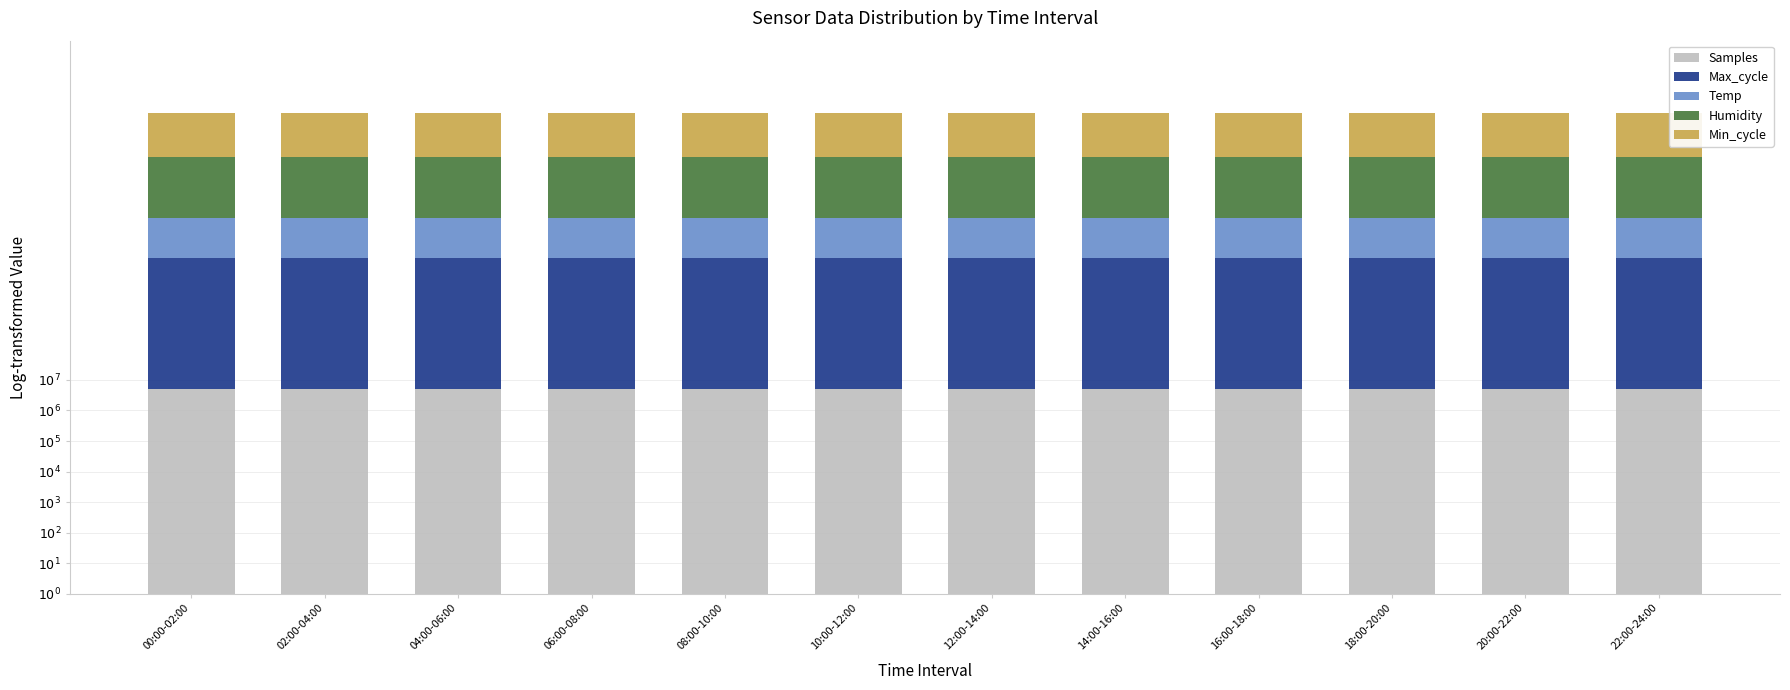

At how many categories does at least one series exceed 6?

12